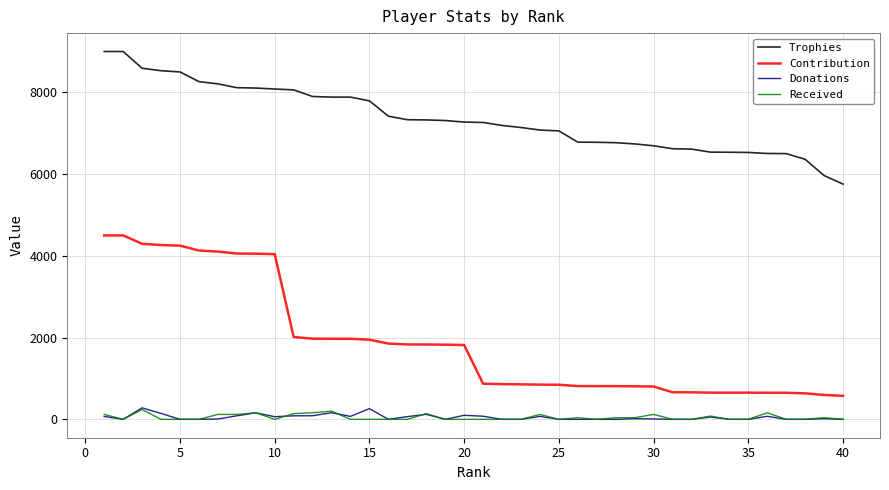

Does the chart display data point markers on the line(s)?

No